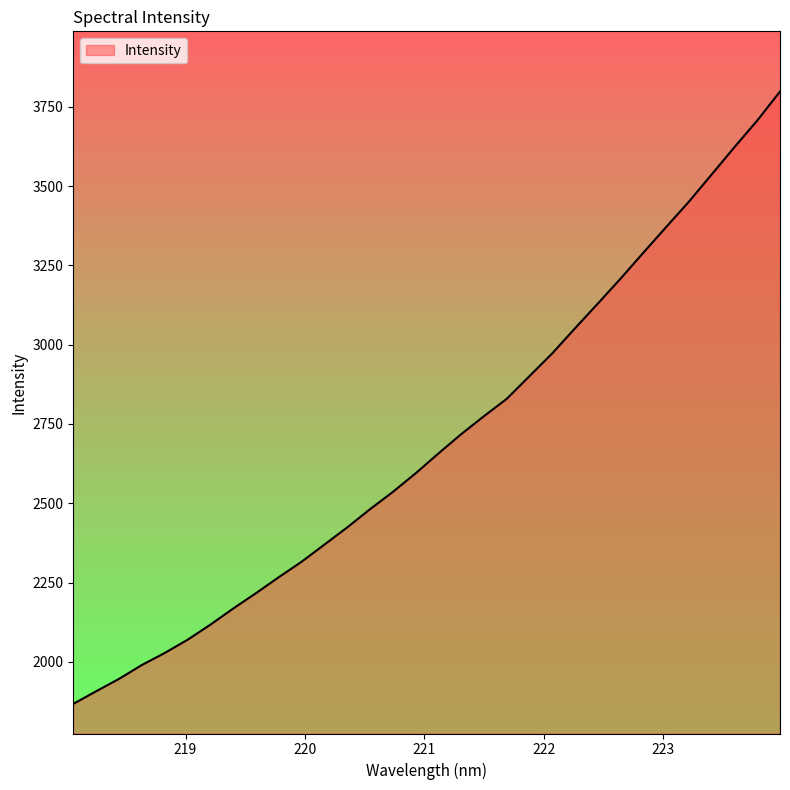

How many lines are shown in the chart?

1